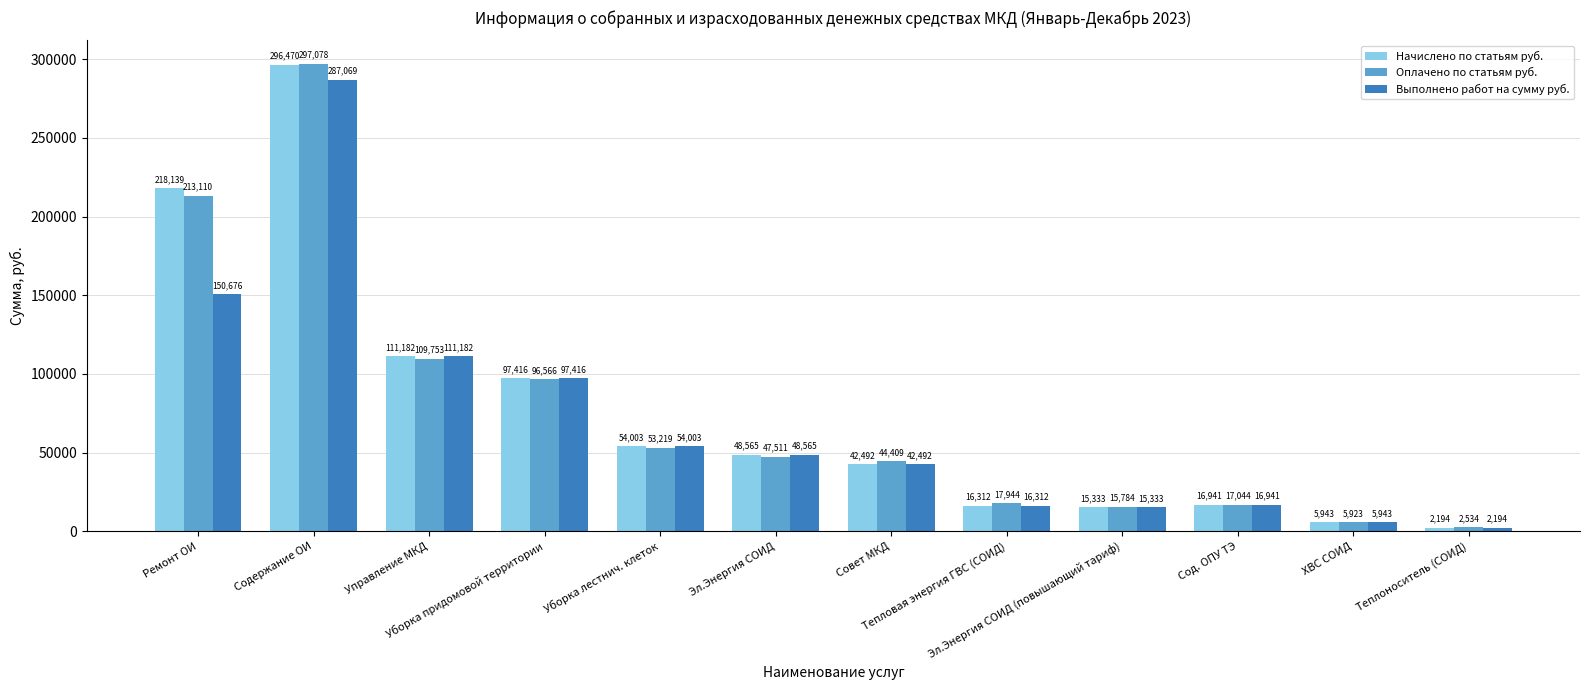

What is the lowest value of the Начислено по статьям руб. series?

2194.2